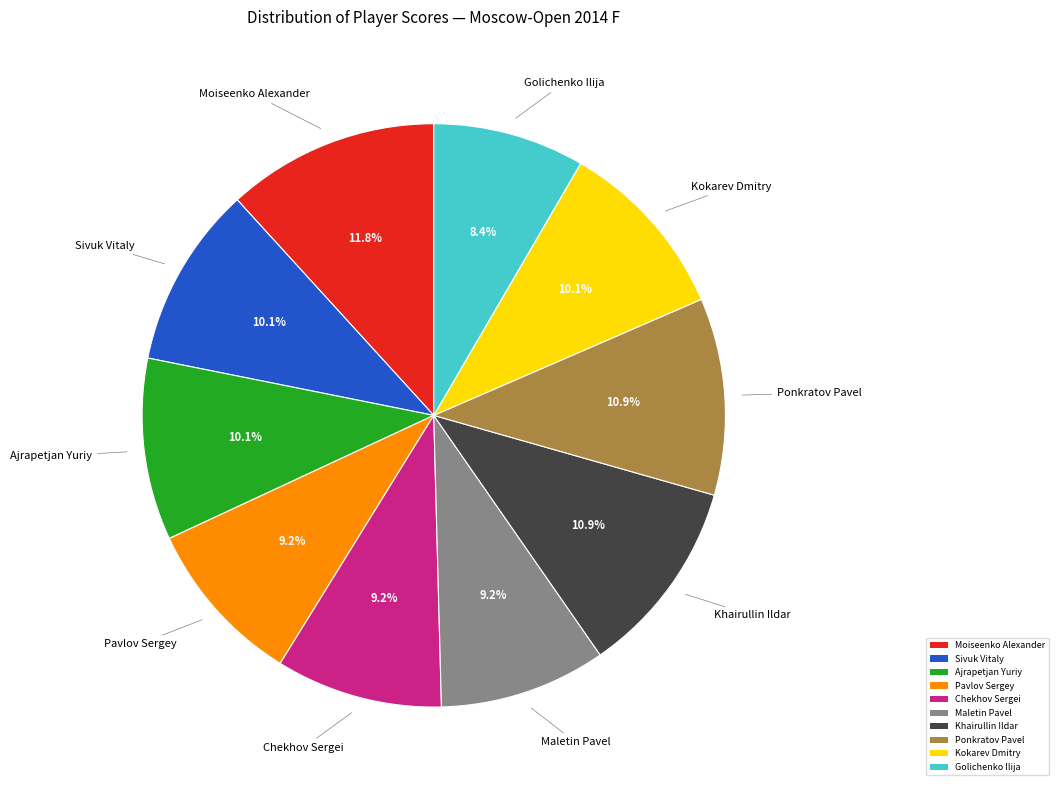

Which slice is the largest?

Moiseenko Alexander